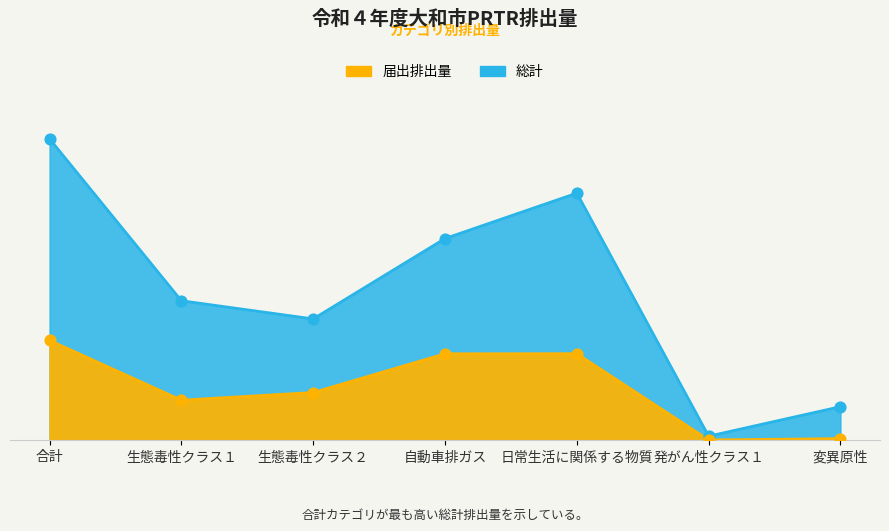

Which series has the largest total across all categories?

総計